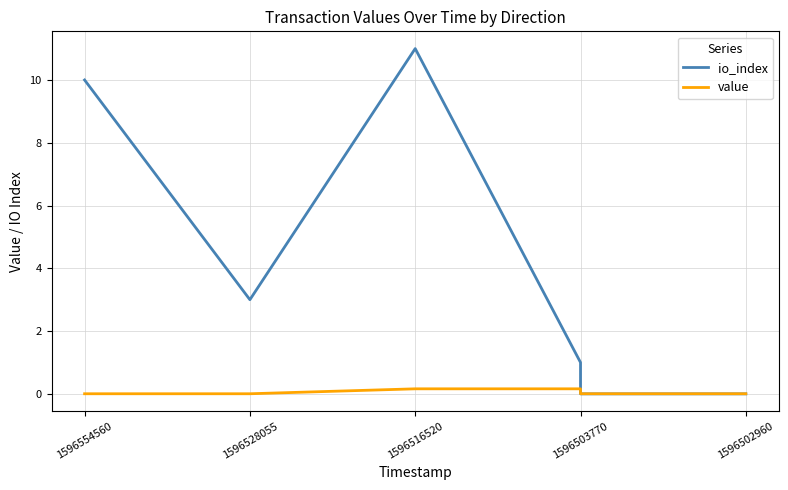

Rank the series by their average value, from lowest to highest.

value, io_index